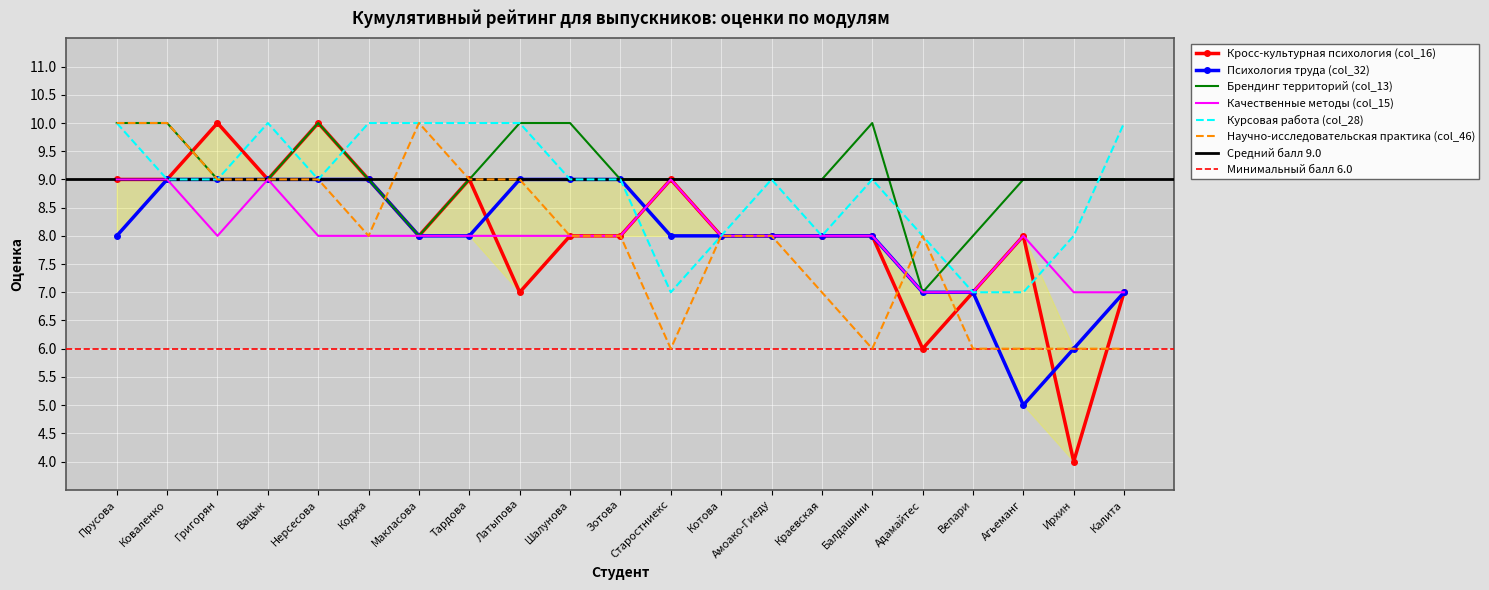

What is the difference between the second highest and minimum values in the Научно-исследовательская практика (col_46) series?

4